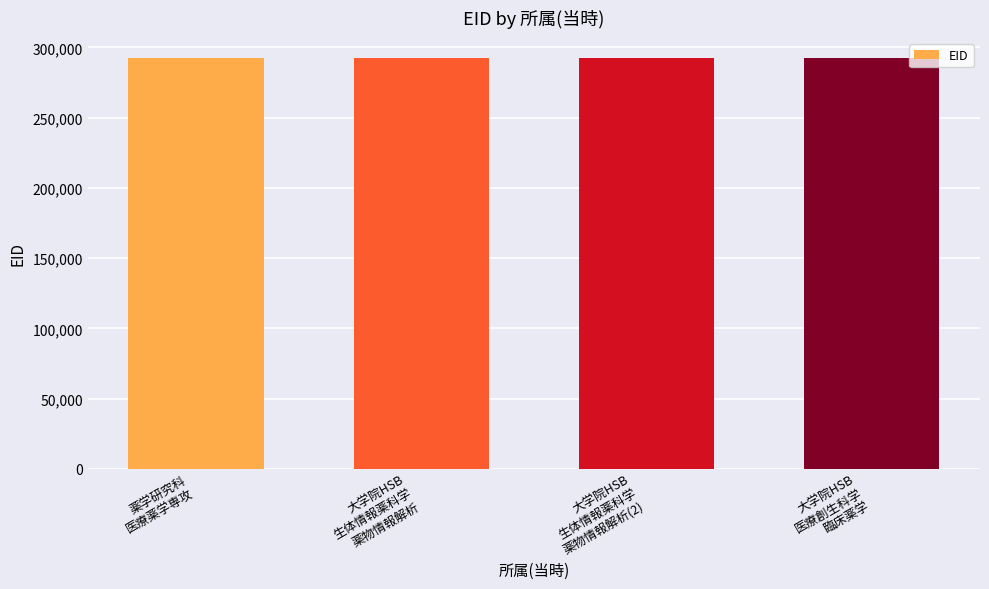

What is the change in value from 薬学研究科
医療薬学専攻 to 大学院HSB
生体情報薬科学
薬物情報解析?

-1